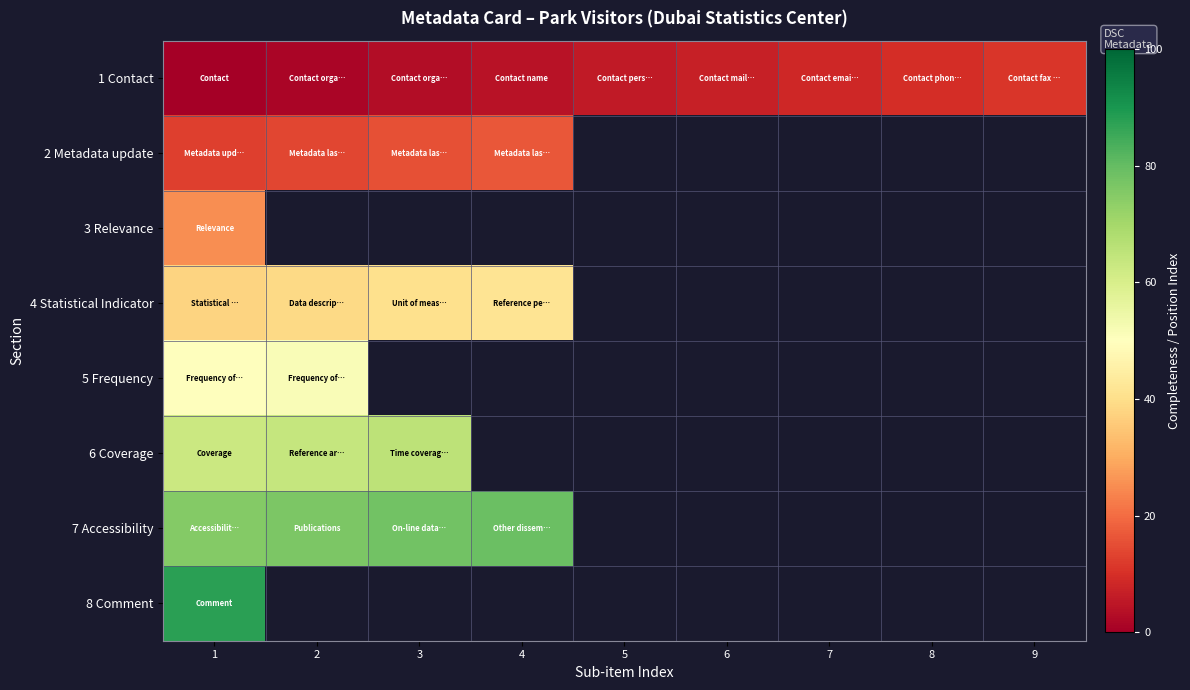

Which category has the highest value in the 4 Statistical Indicator series?

4